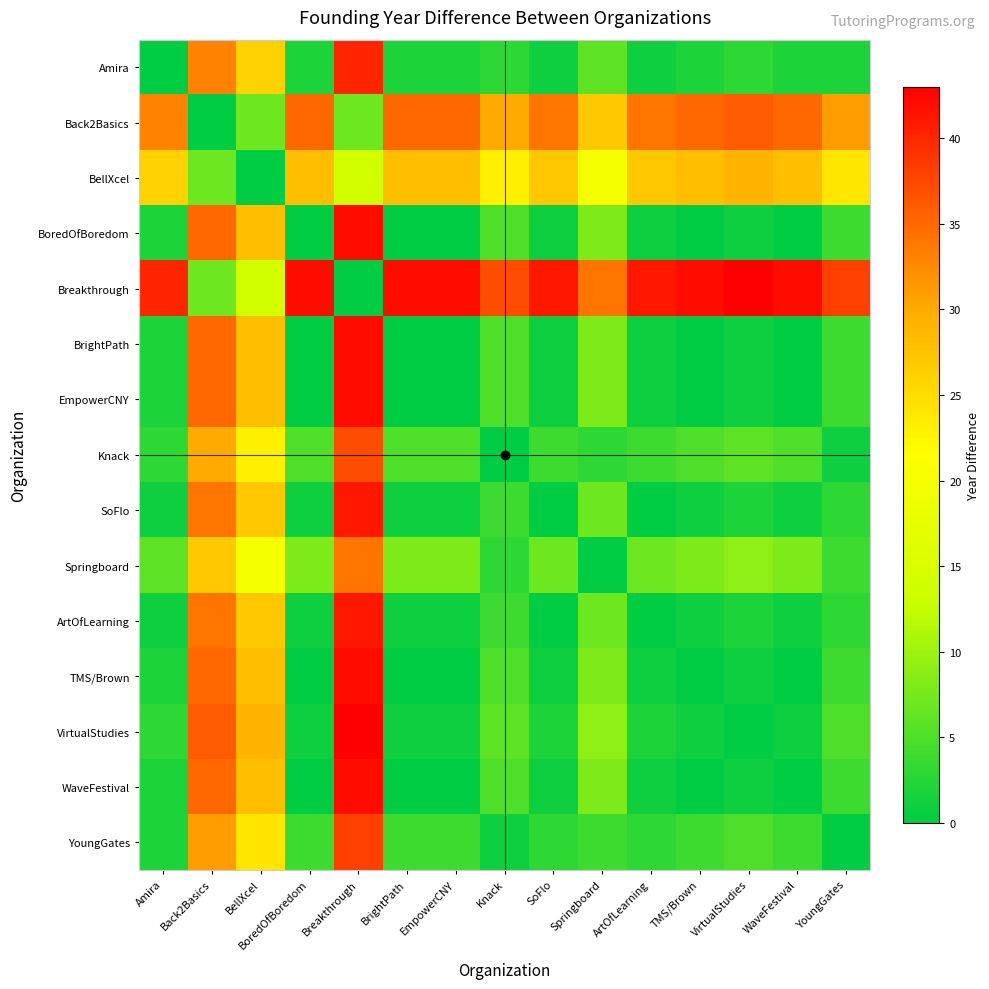

How many data points does each series have?

15